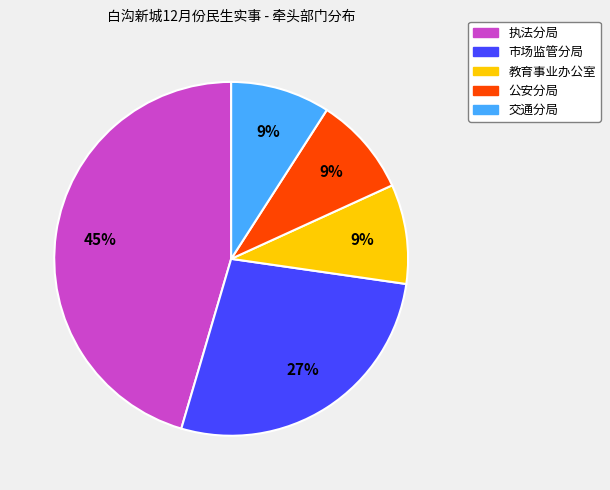

True or false: 交通分局 accounts for 9% of the total.

True